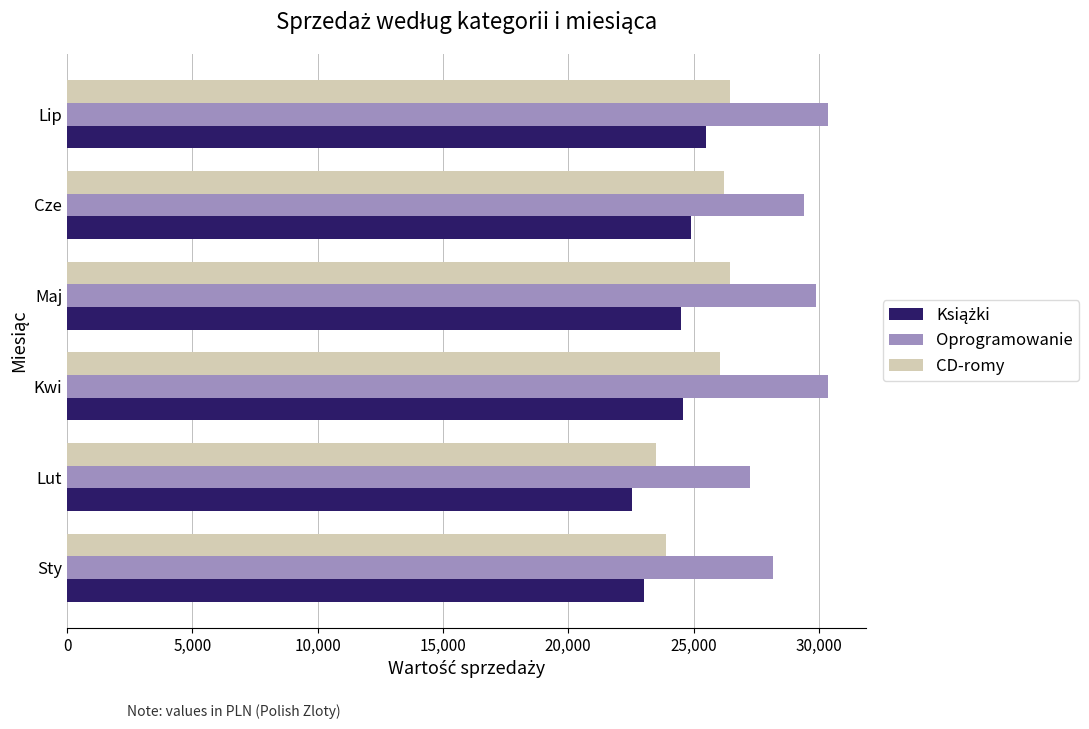

What is the spread (max minus min) of values at Kwi?

5782